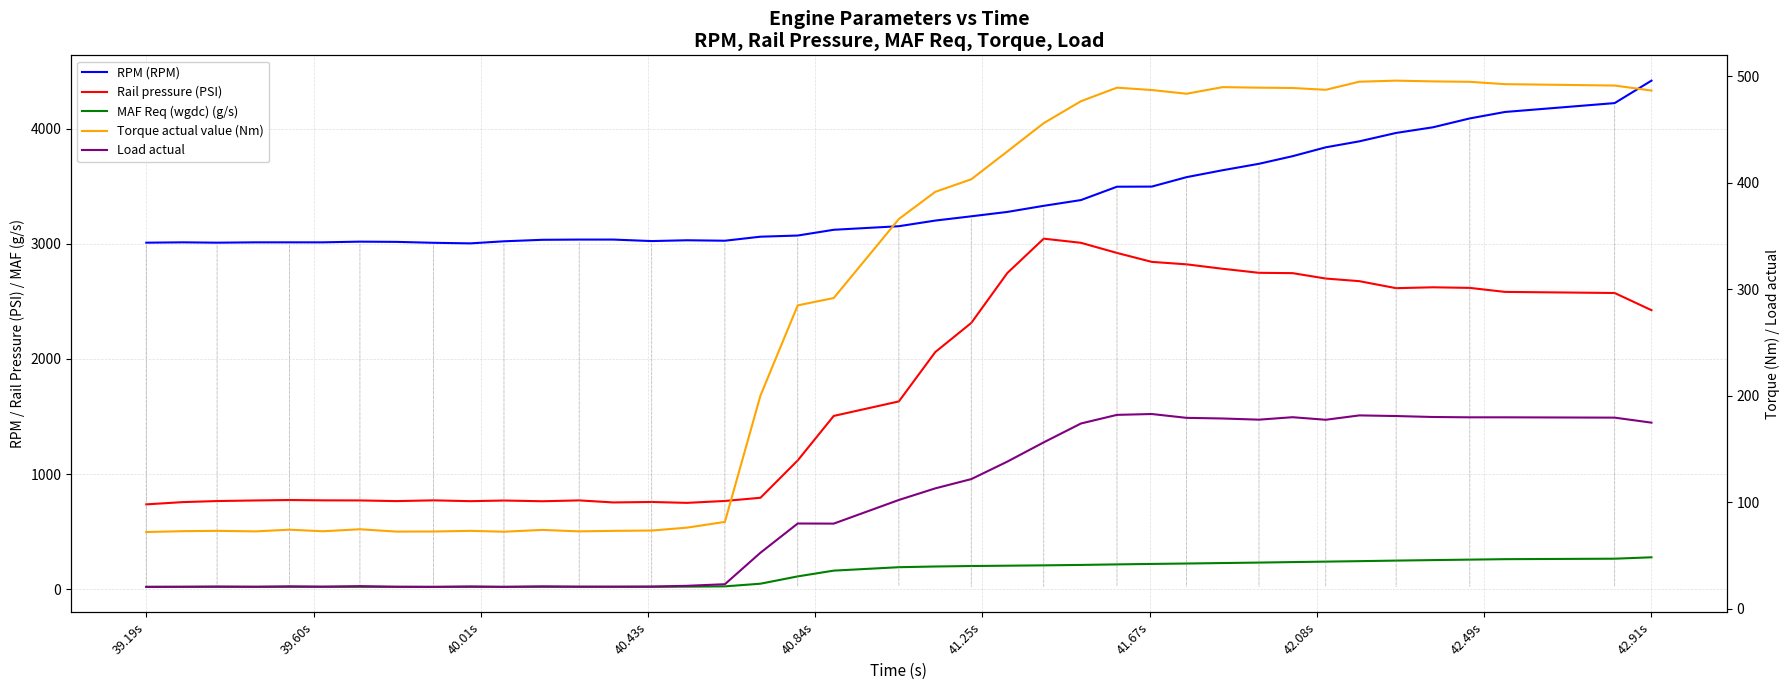

List the series in order of their peak value, highest first.

RPM (RPM), Rail pressure (PSI), Torque actual value (Nm), MAF Req (wgdc) (g/s), Load actual